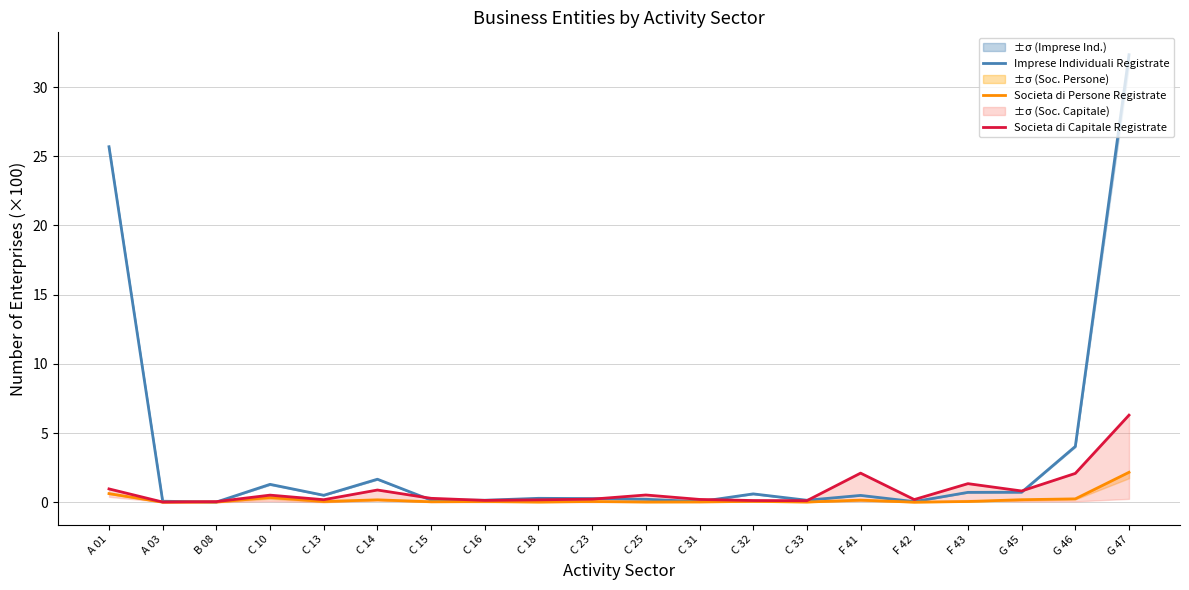

Between G 45 and C 13, which is larger?

G 45